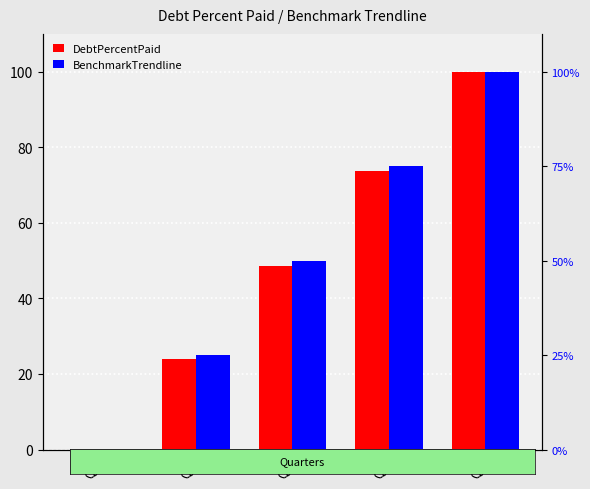

What is the approximate value of DebtPercentPaid at Q3?

73.8